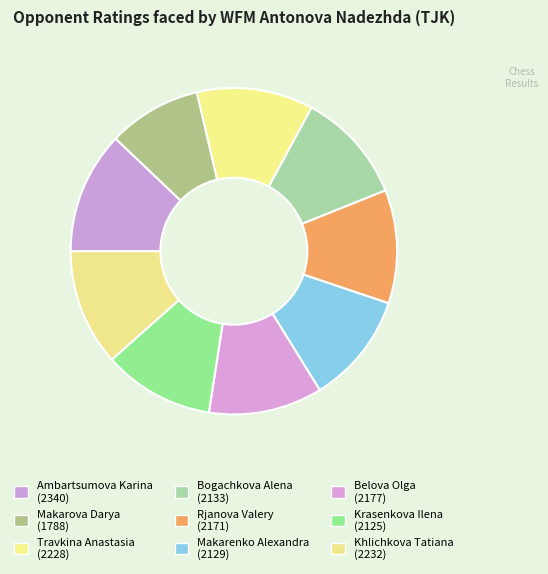

Approximately how many times larger is the value at Travkina Anastasia compared to Makarenko Alexandra?

1.0